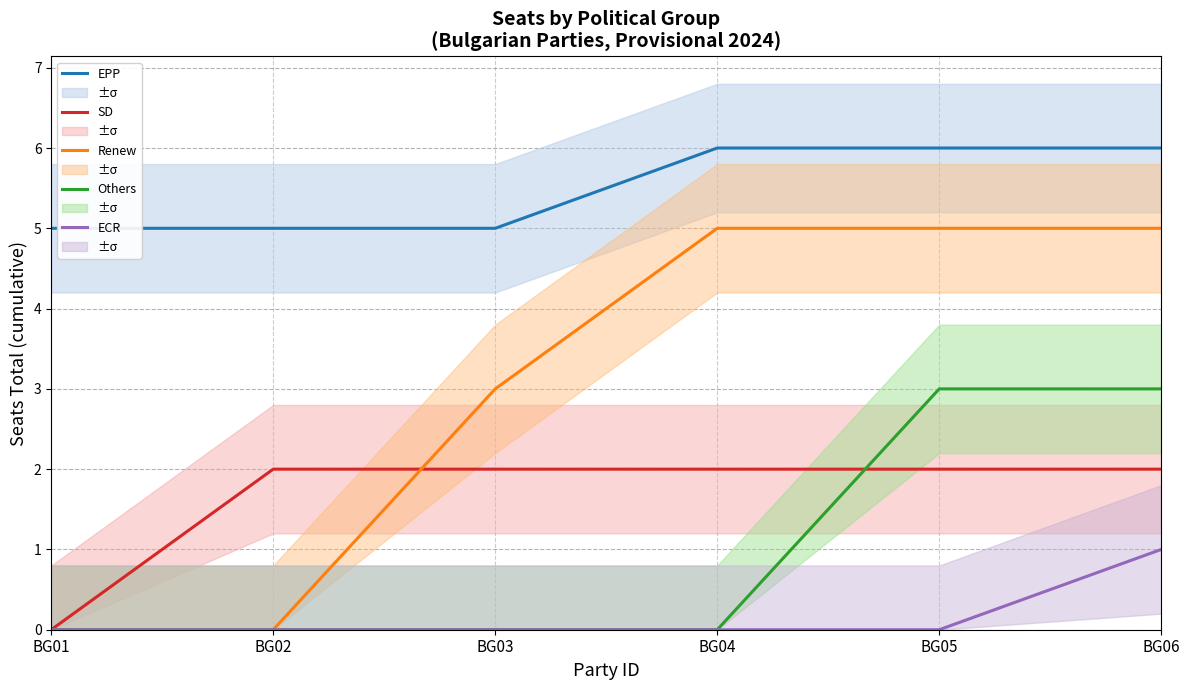

At how many categories does at least one series exceed 4?

6